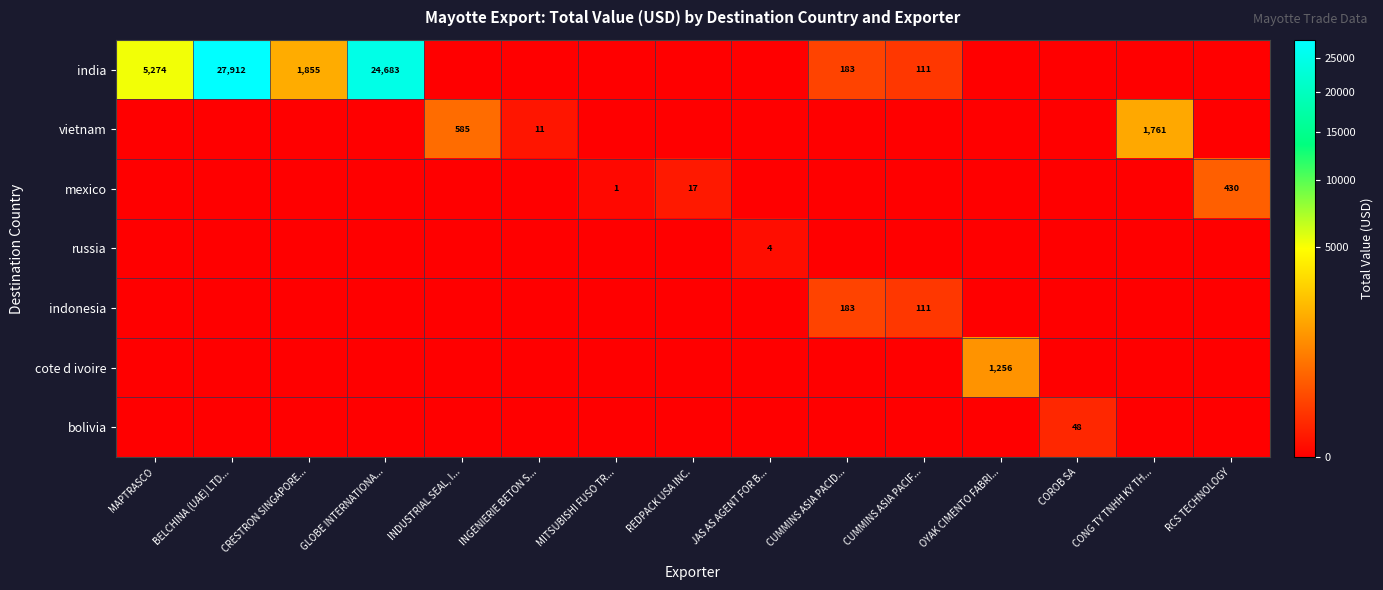

The value of indonesia at CUMMINS ASIA PACID... is 42. True or false?

False